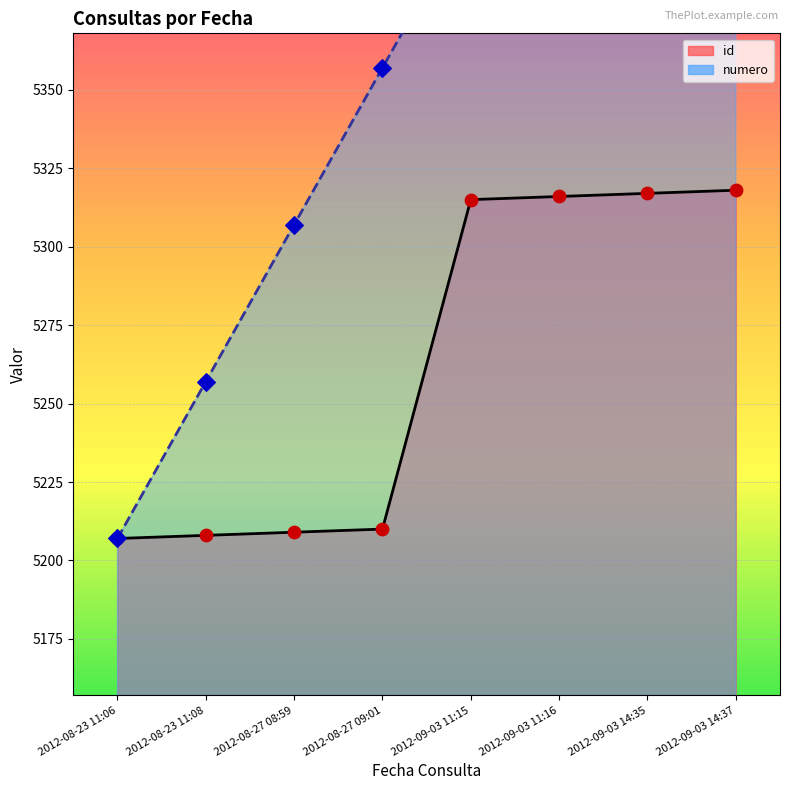

What are all the series names shown in the legend?

id, numero